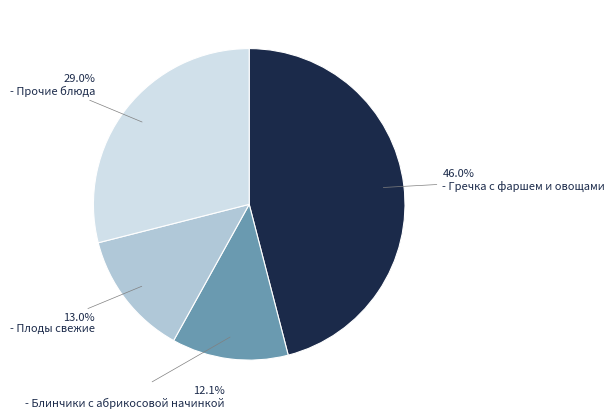

How many slices are in this pie chart?

4